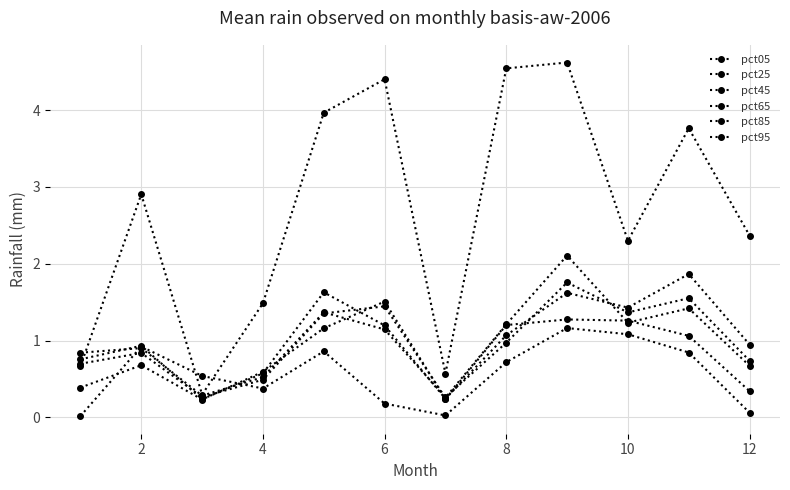

At which category does pct65 reach its first local valley?

6